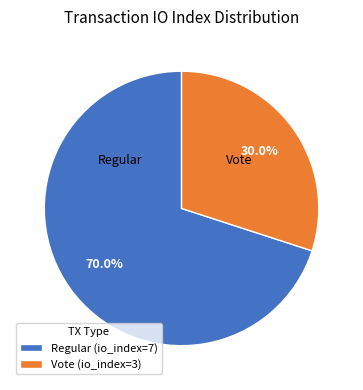

Which slice represents more than half of the pie?

Regular (io_index=7)